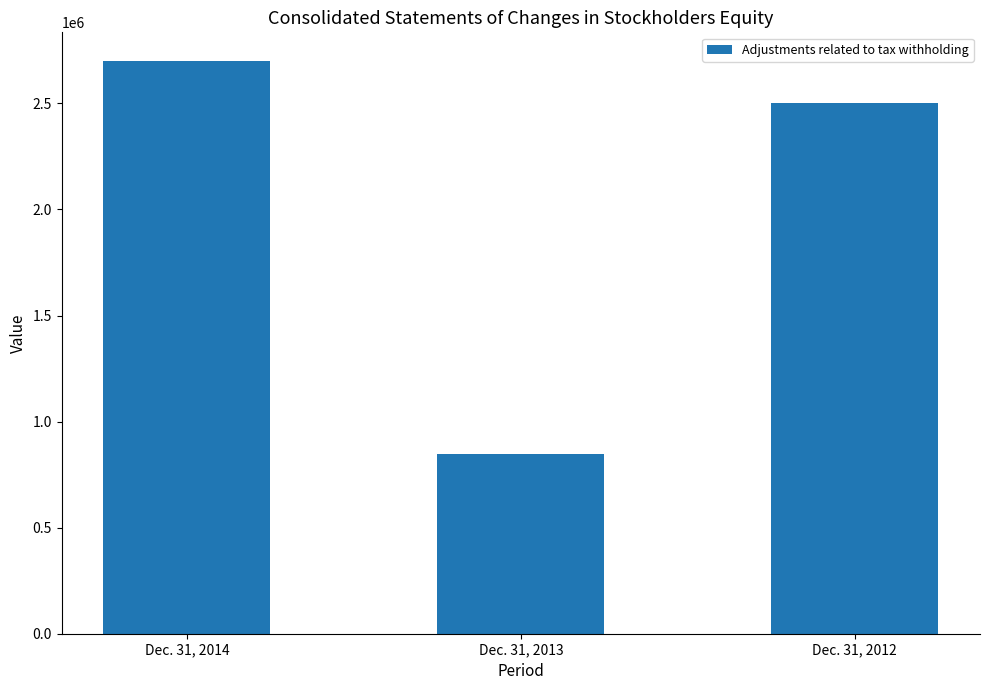

Which category has the highest value across all series?

Dec. 31, 2014